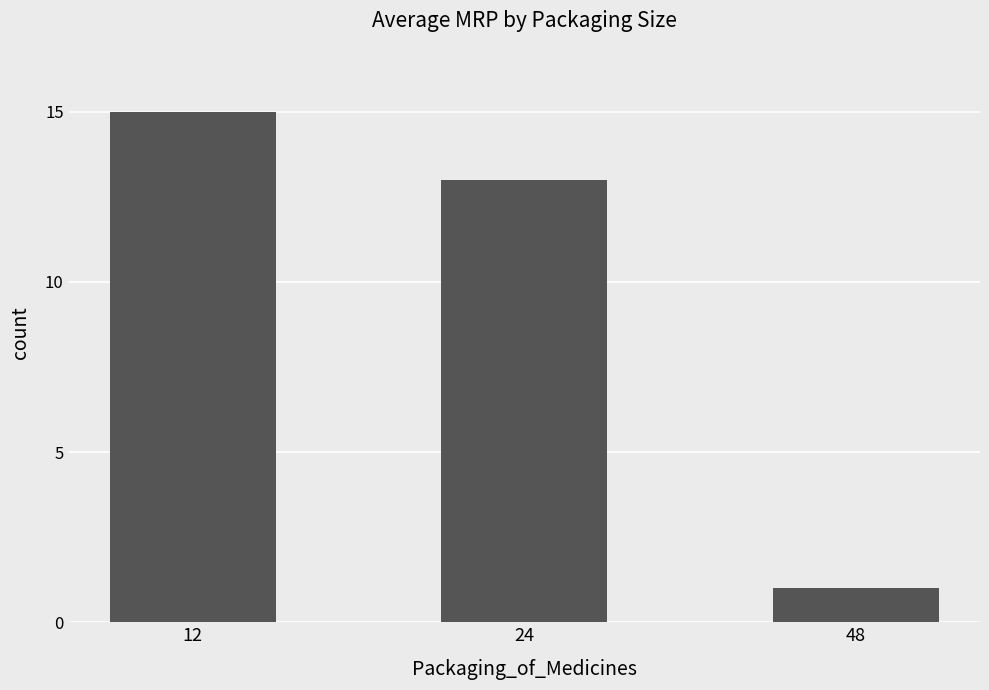

Rank the categories by value from highest to lowest.

12, 24, 48